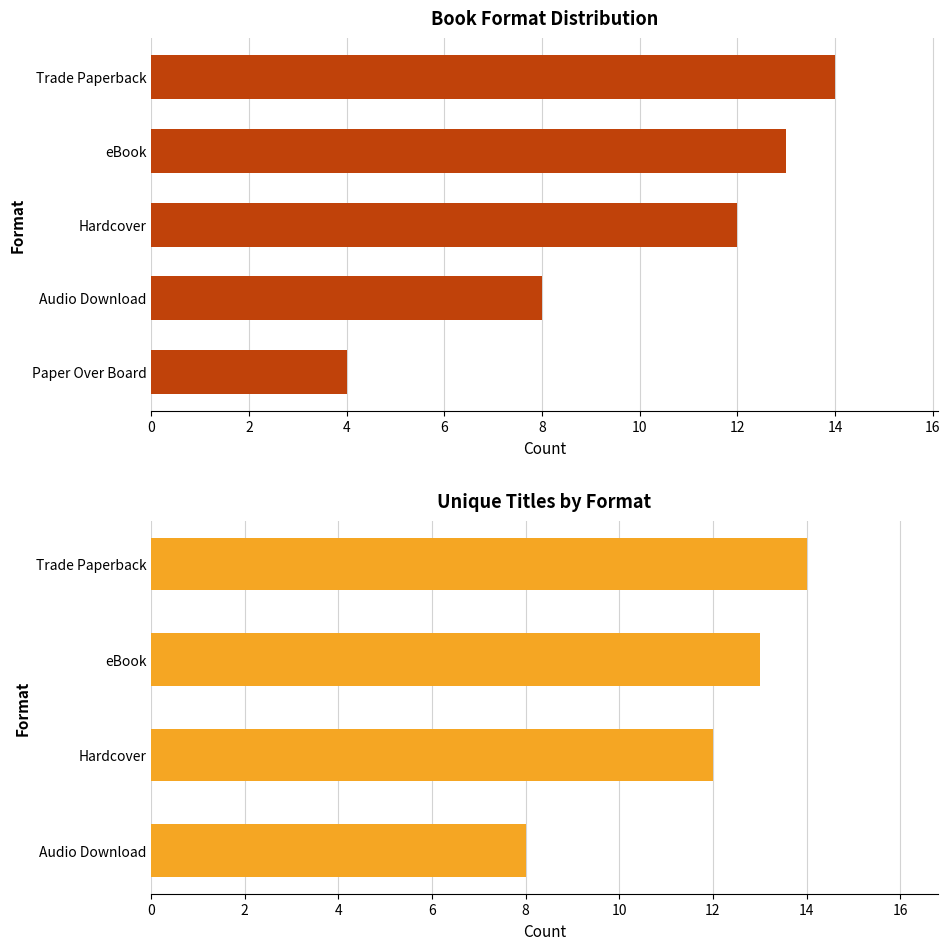

Count the number of values greater than 12.

2